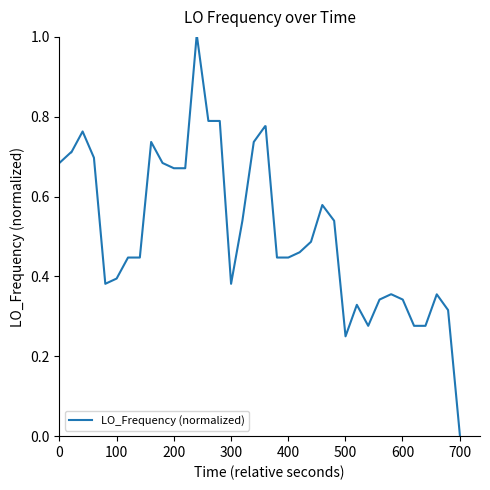

What is the difference between the maximum and minimum values?

1.0